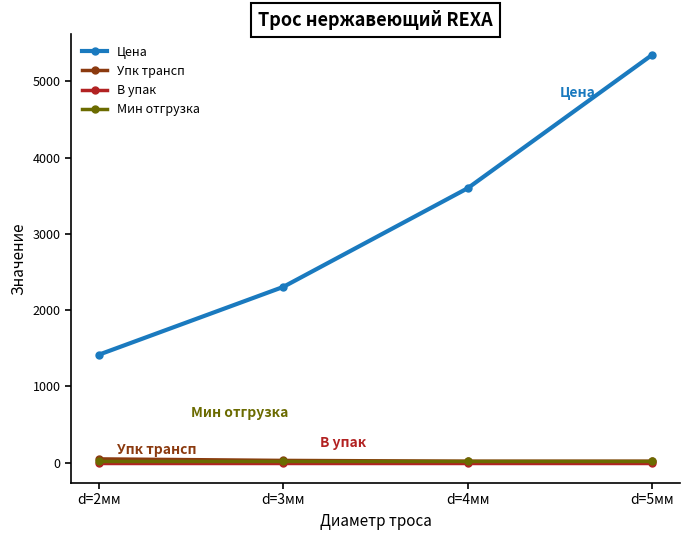

True or false: Цена and Мин отгрузка intersect in this chart.

False